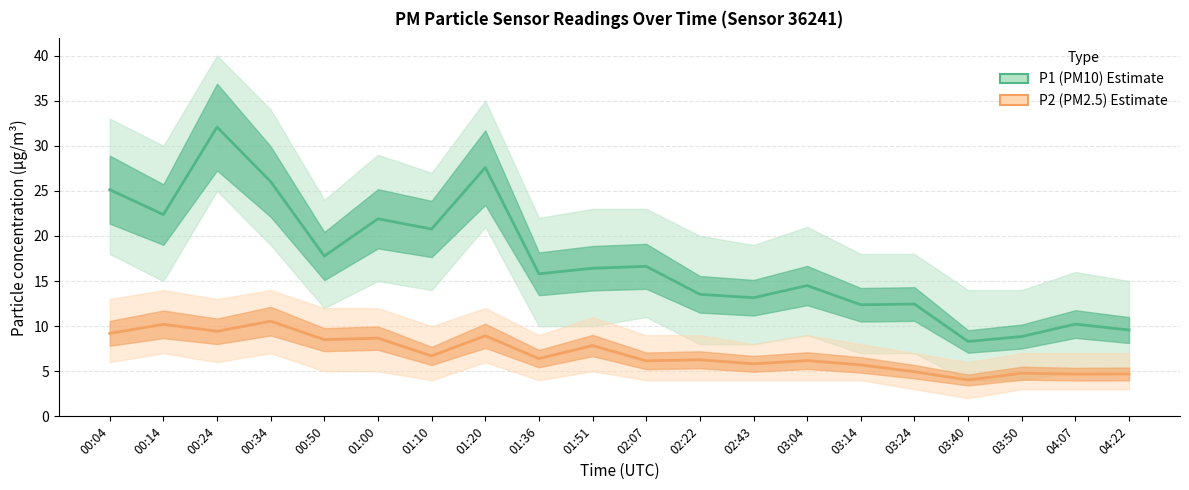

At which category is the sum across all series the highest?

00:24